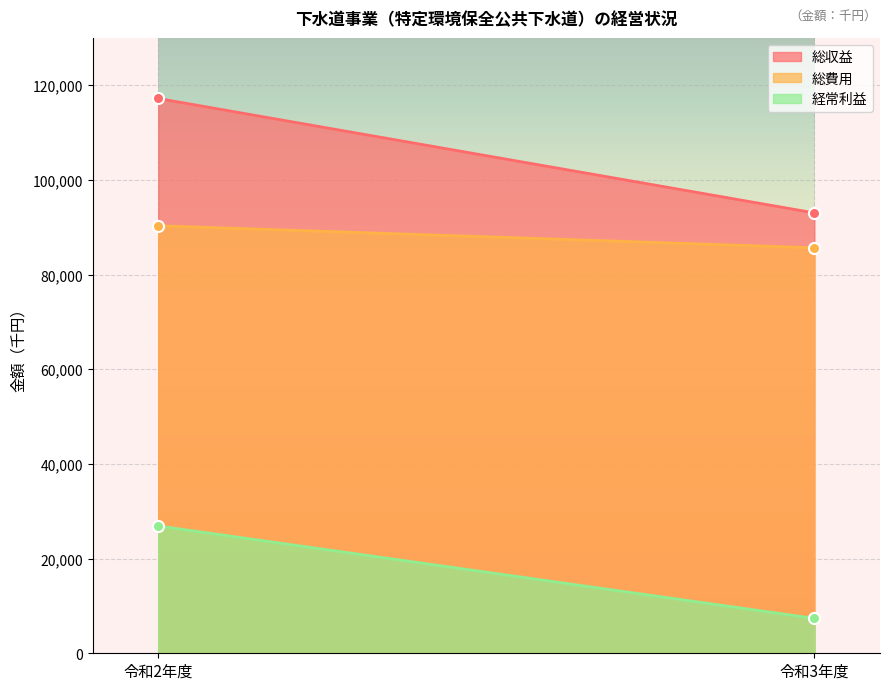

How many lines are shown in the chart?

3